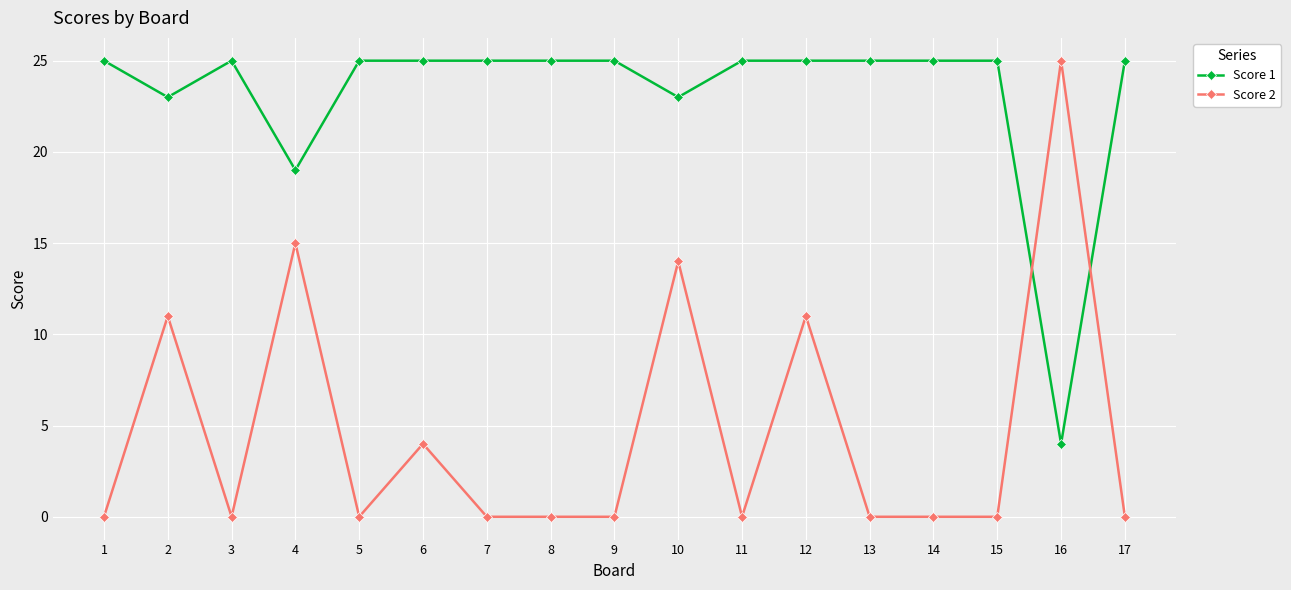

Reading left to right, list all the values displayed in this chart.

Score 1: 25	23	25	19	25	25	25	25	25	23	25	25	25	25	25	4	25
Score 2: 0	11	0	15	0	4	0	0	0	14	0	11	0	0	0	25	0